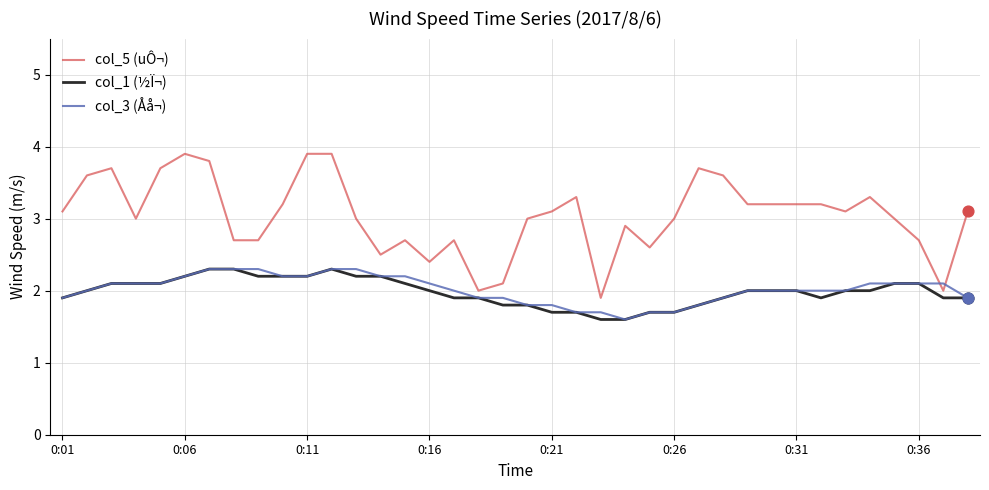

What are all the series names shown in the legend?

col_5 (uÔ¬), col_1 (½Ï¬), col_3 (Åå¬)